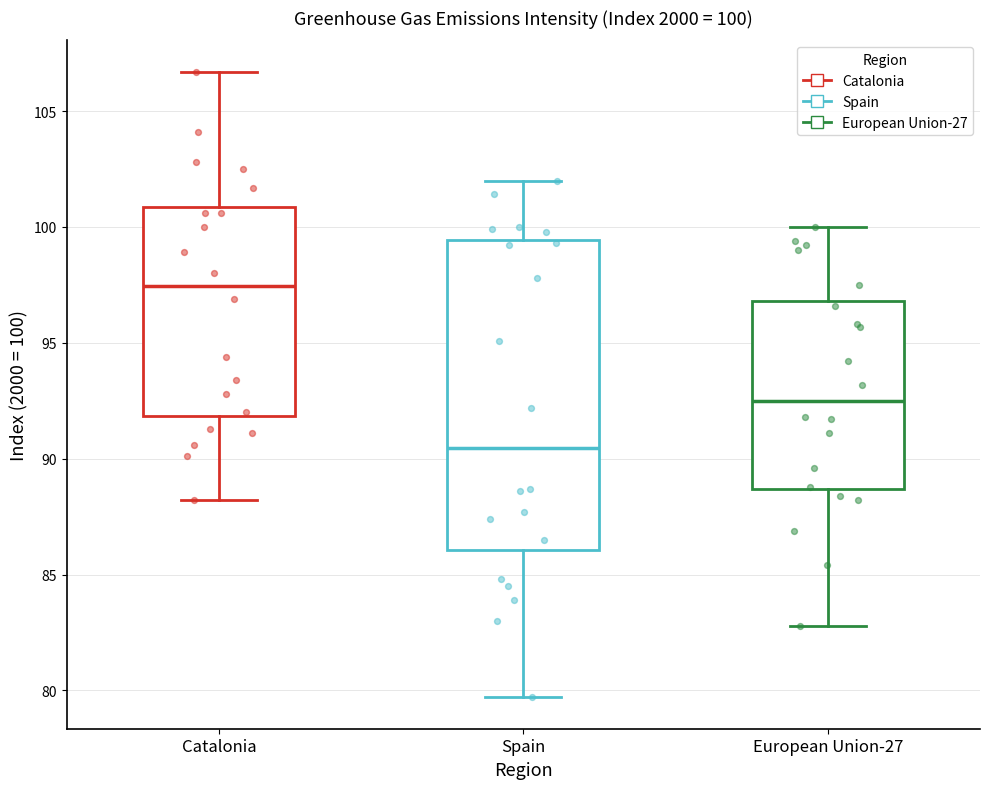

Which box has the highest median line?

Catalonia